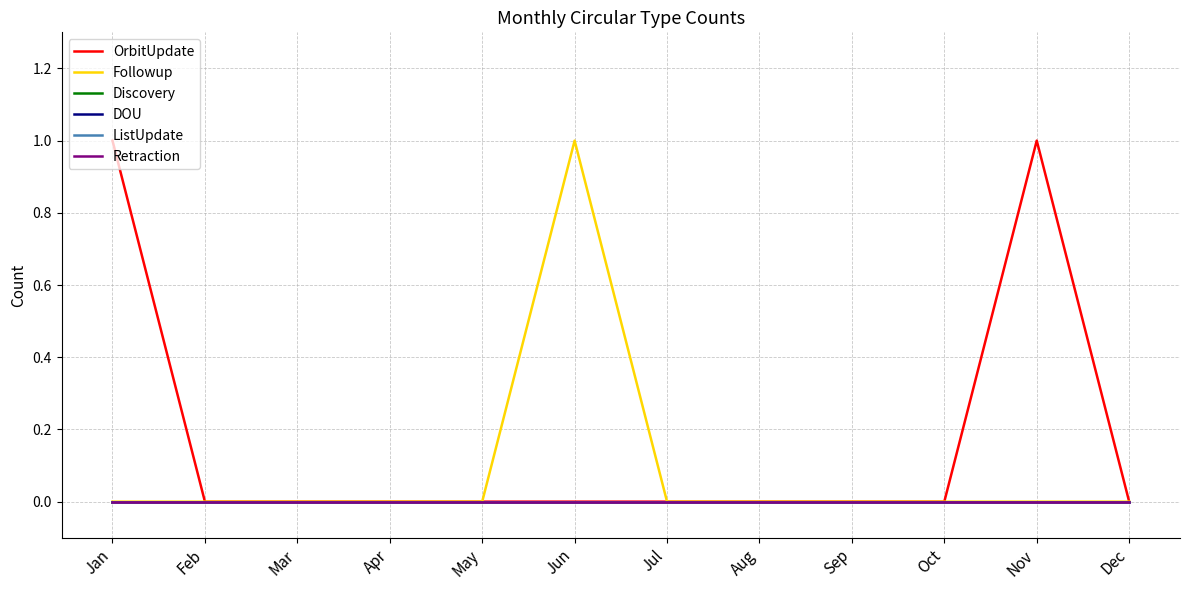

Is it true that ListUpdate equals 0 at Feb?

True